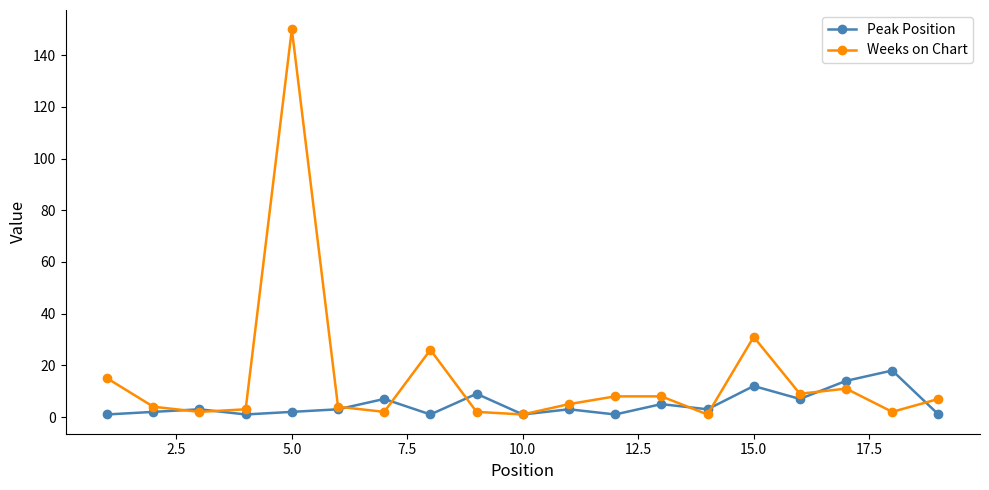

What is the maximum value shown in the chart?

150